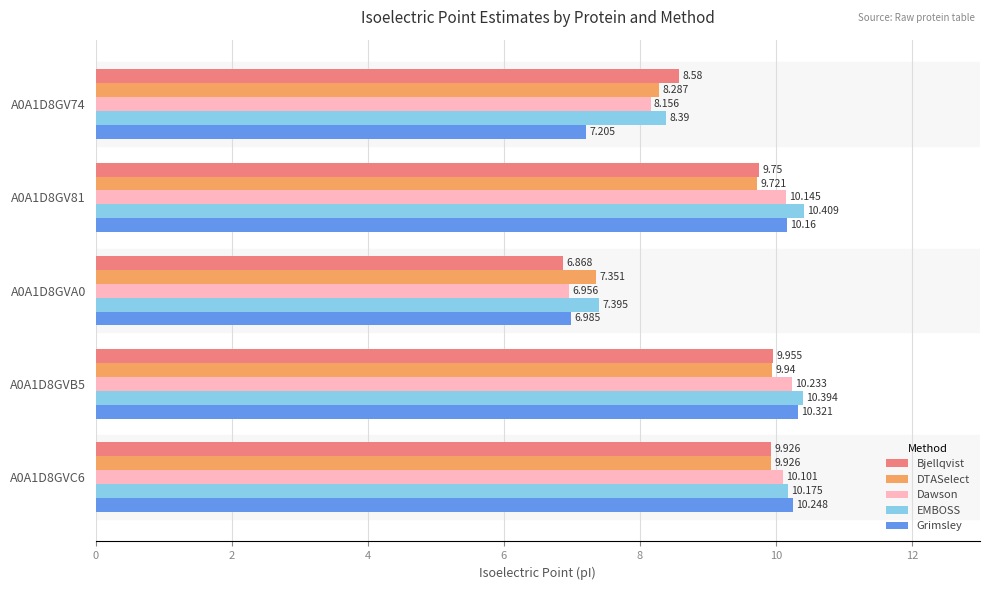

Which series has the widest spread of values?

Grimsley